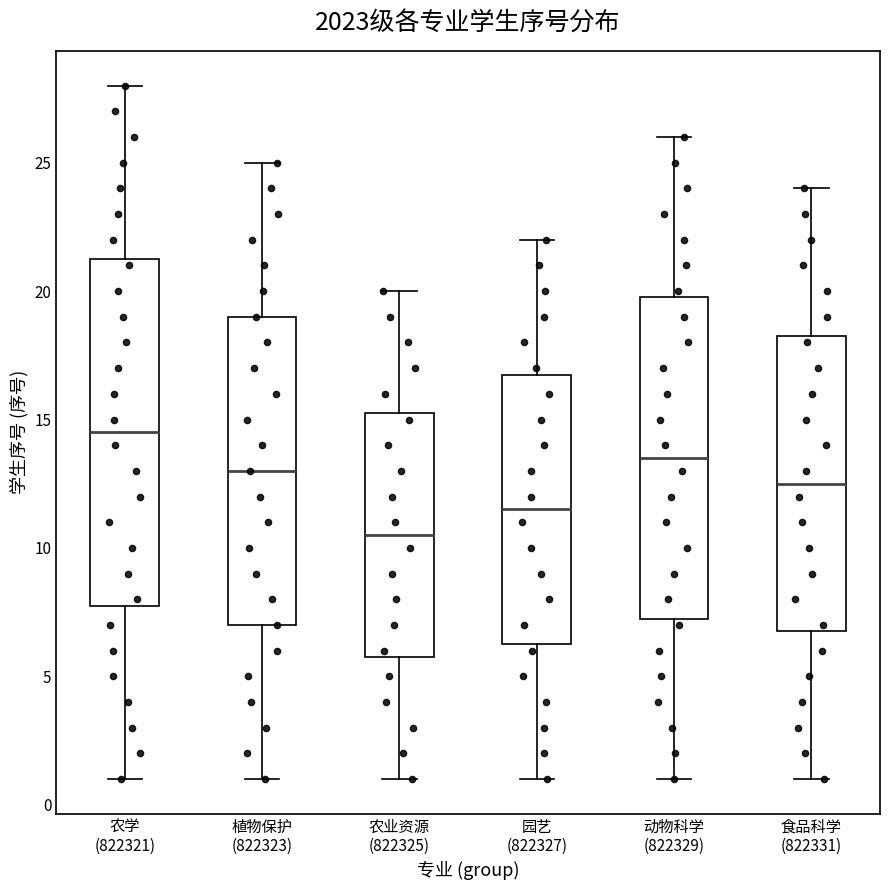

Reading left to right, transcribe this box plot: for each box, give where its median line is, the range the box spans, and where its two whiskers end, as read against the y-axis. The values are not printed on the chart, so give them approximately, as read against the axis.

农学 (822321): median 14.5, box 8.0 to 21.5, whiskers 1.0 to 28.0
植物保护 (822323): median 13.0, box 7.0 to 19.0, whiskers 1.0 to 25.0
农业资源 (822325): median 10.5, box 6.0 to 15.5, whiskers 1.0 to 20.0
园艺 (822327): median 11.5, box 6.5 to 17.0, whiskers 1.0 to 22.0
动物科学 (822329): median 13.5, box 7.5 to 20.0, whiskers 1.0 to 26.0
食品科学 (822331): median 12.5, box 7.0 to 18.5, whiskers 1.0 to 24.0